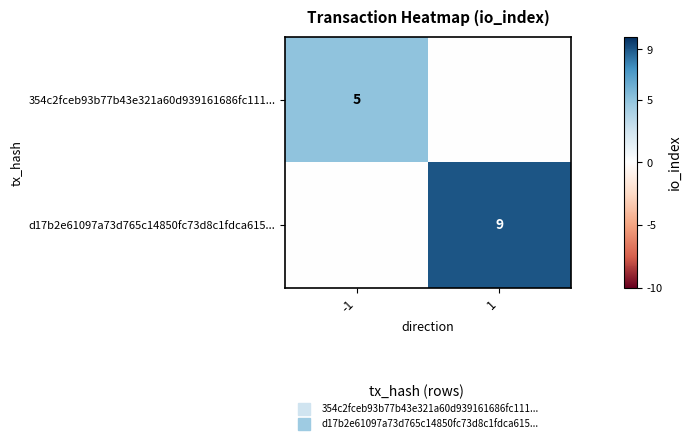

List the series in order of their overall mean, highest first.

d17b2e61097a73d765c14850fc73d8c1fdca615..., 354c2fceb93b77b43e321a60d939161686fc111...